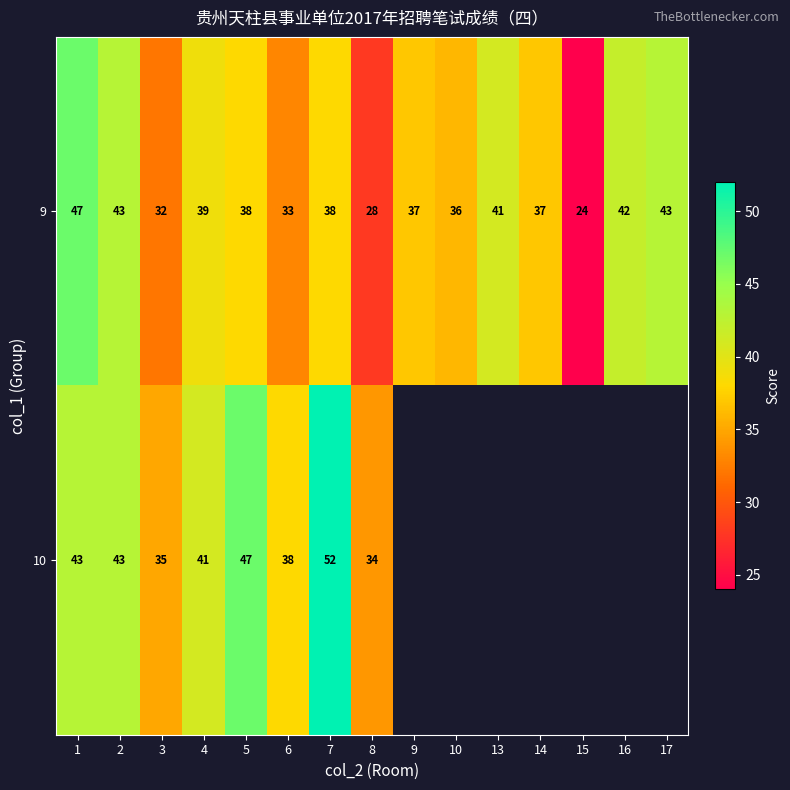

What is the lowest value of the 9 series?

24